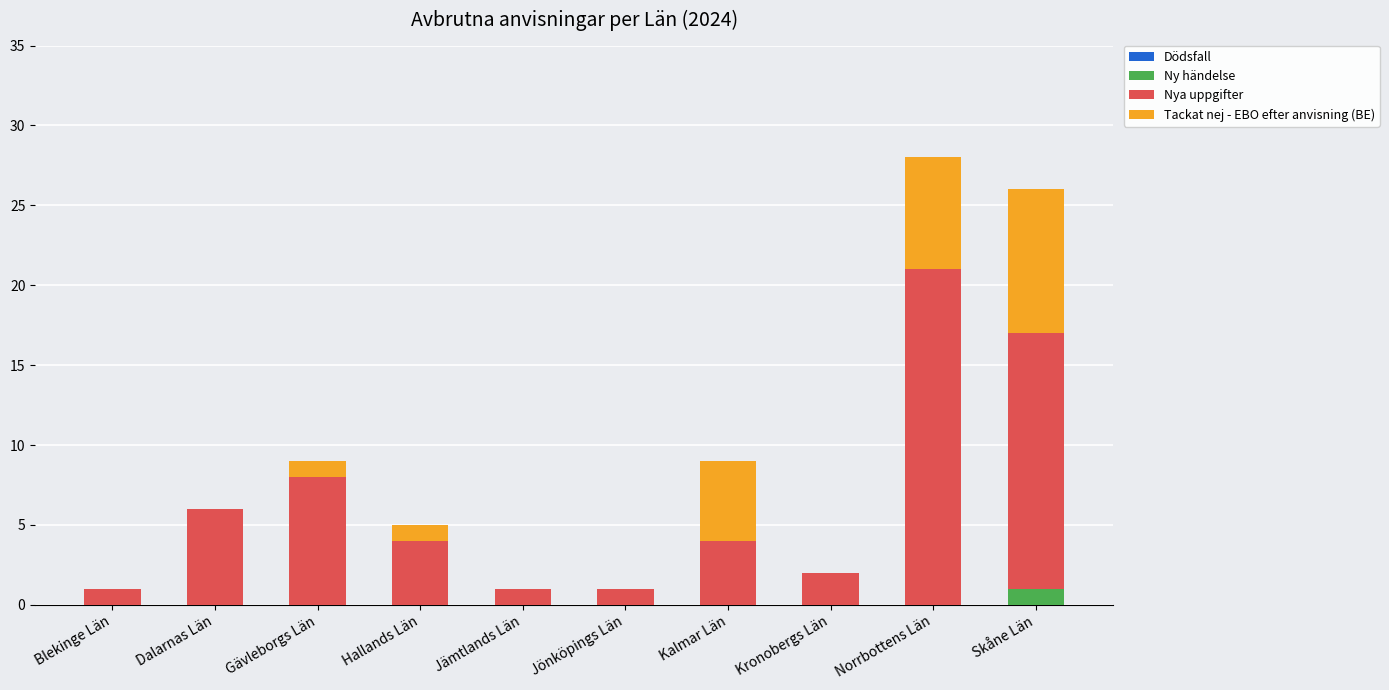

Which category has the highest value in the Ny händelse series?

Skåne Län